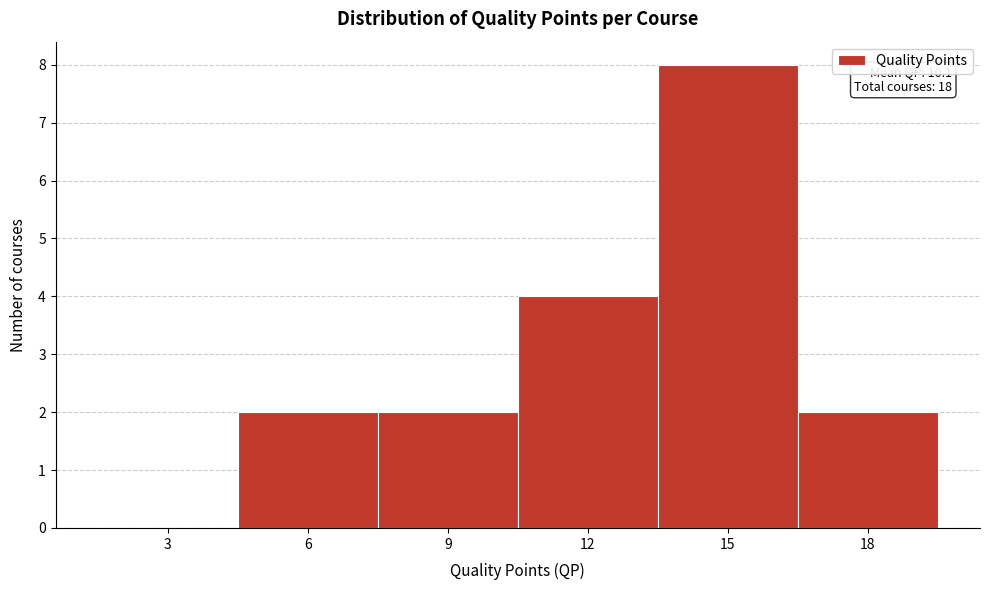

Reading left to right, extract all data points from this chart.

3=0	6=2	9=2	12=4	15=8	18=2